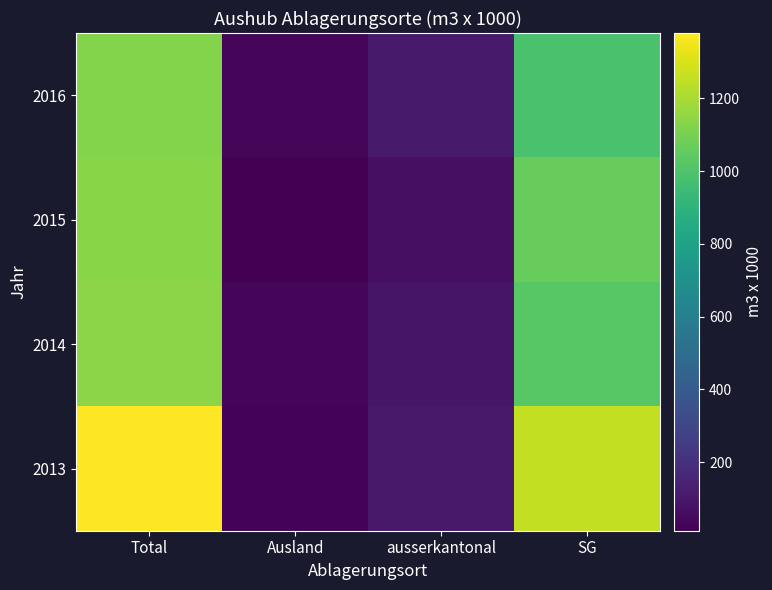

Reading right to left, transcribe all the data shown in this chart.

2016: SG=985	ausserkantonal=109	Ausland=30	Total=1124
2015: SG=1062	ausserkantonal=65	Ausland=11	Total=1138
2014: SG=1024	ausserkantonal=87	Ausland=29	Total=1140
2013: SG=1255	ausserkantonal=102	Ausland=23	Total=1380